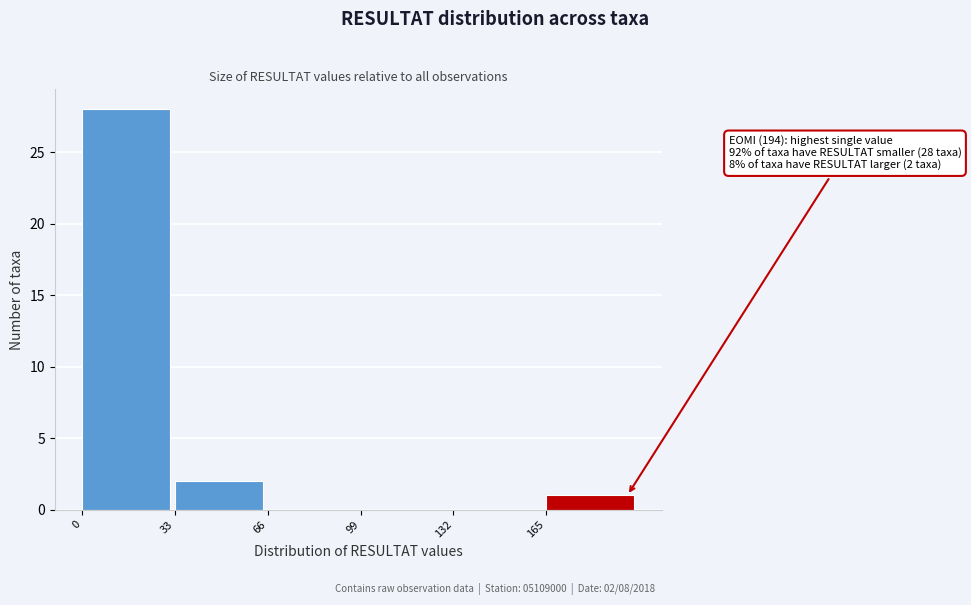

Which range on the x-axis has the tallest bar?

0 to 33